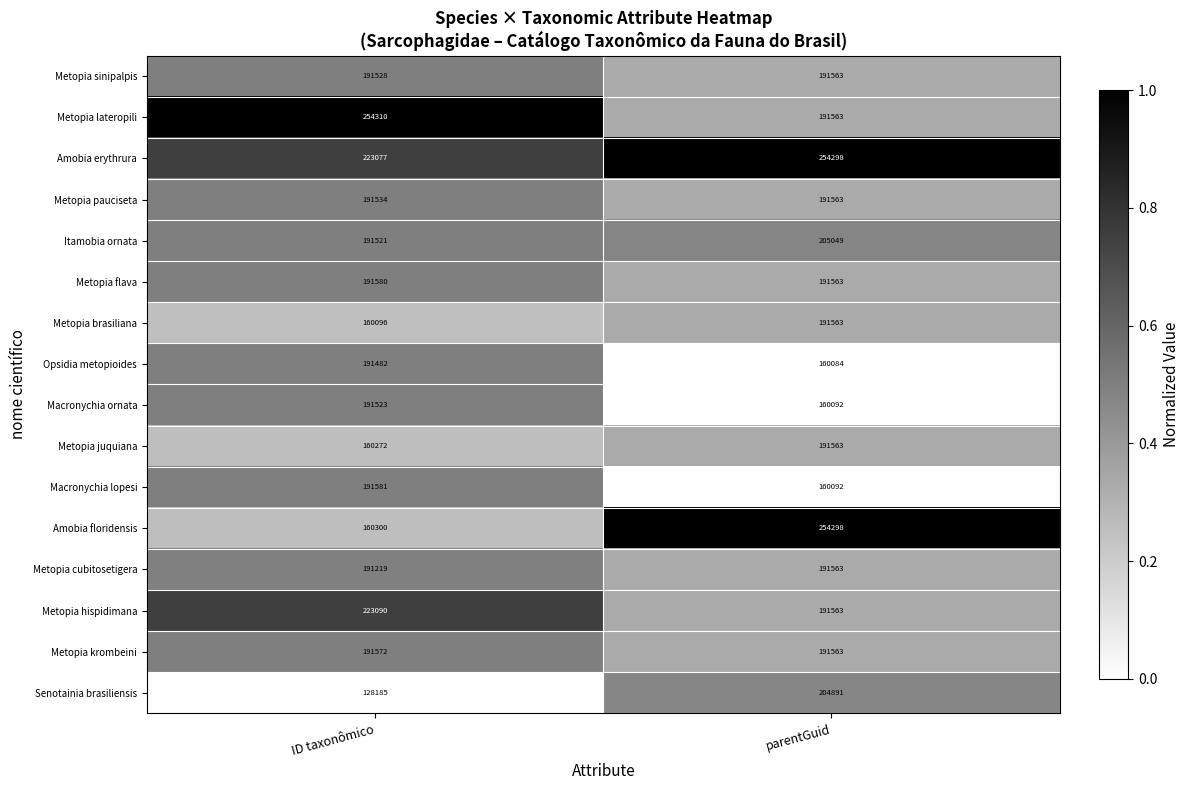

What is the spread (max minus min) of values at ID taxonômico?

126125